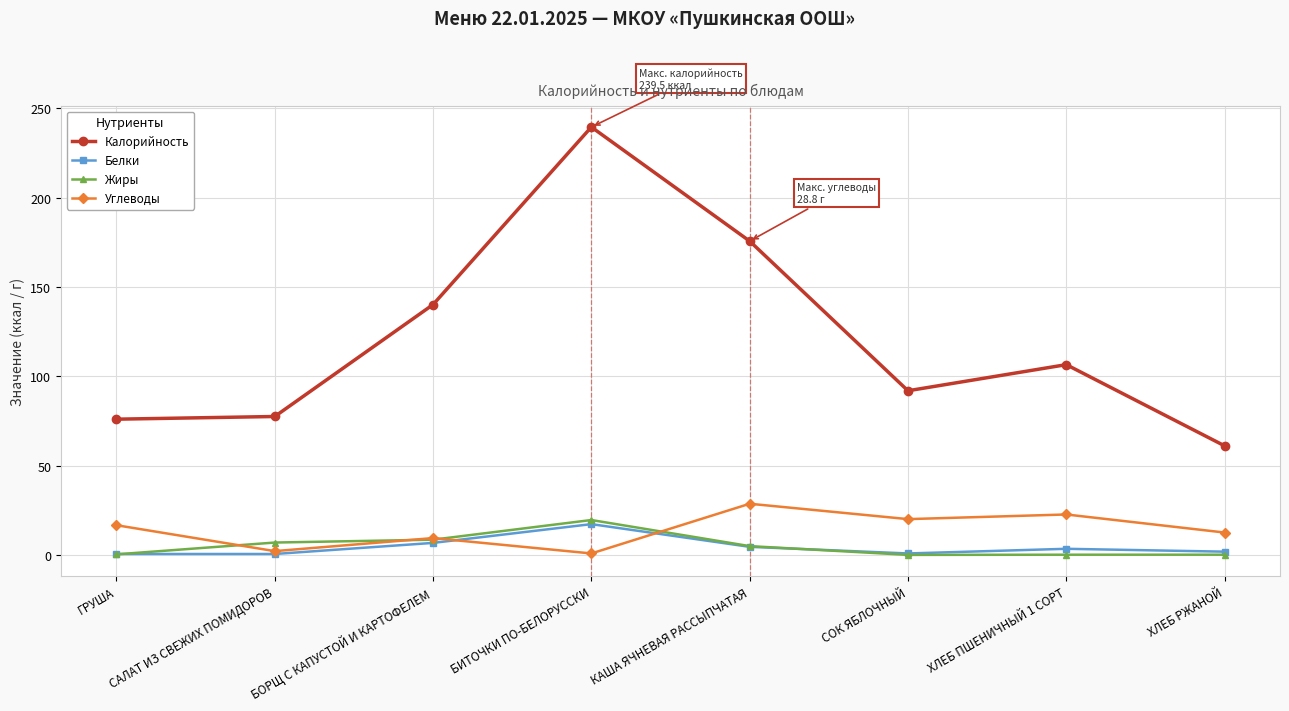

After their last crossing, which series has the higher values: Углеводы or Жиры?

Углеводы